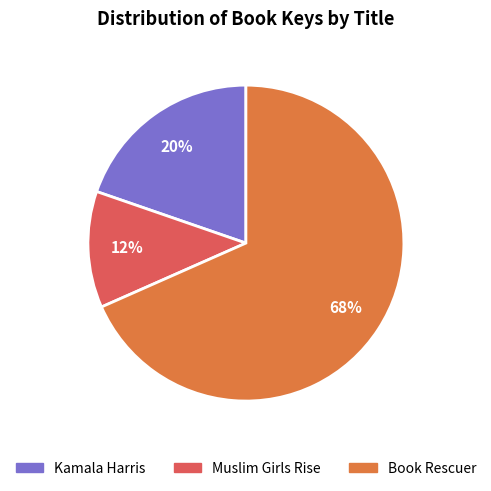

What is the ratio of the value at Kamala Harris to the value at Book Rescuer?

0.3